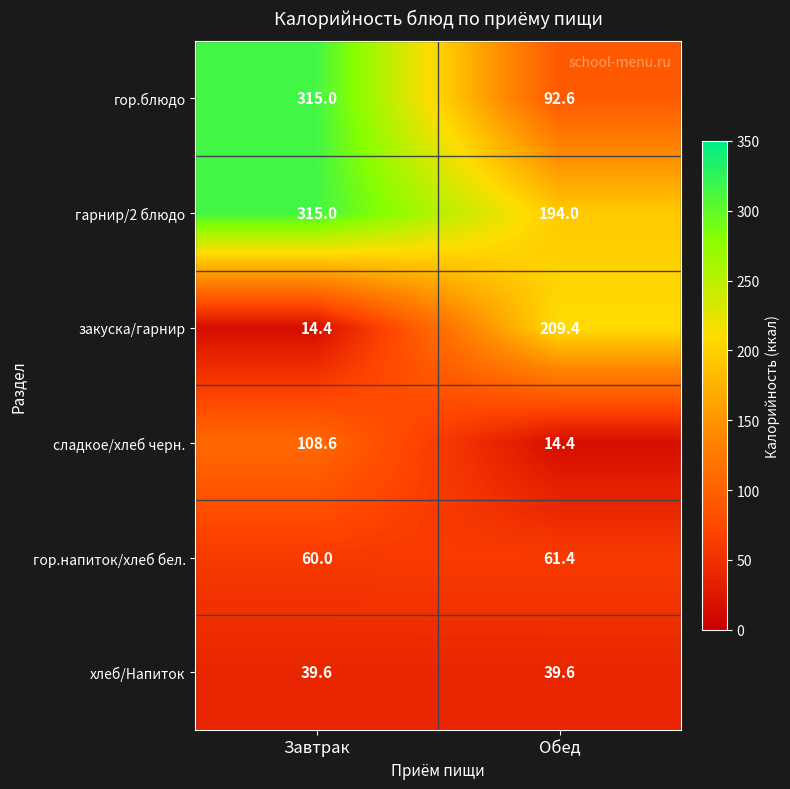

The value of гор.блюдо at Завтрак is 552.3. True or false?

False